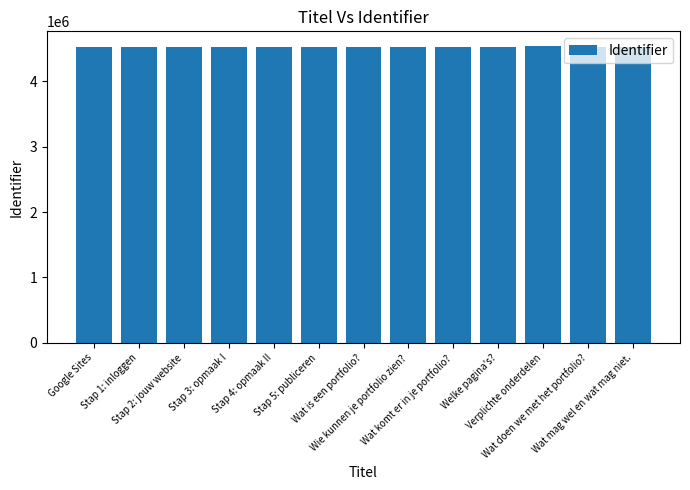

What is the value of the 7th bar from the left?

4529164